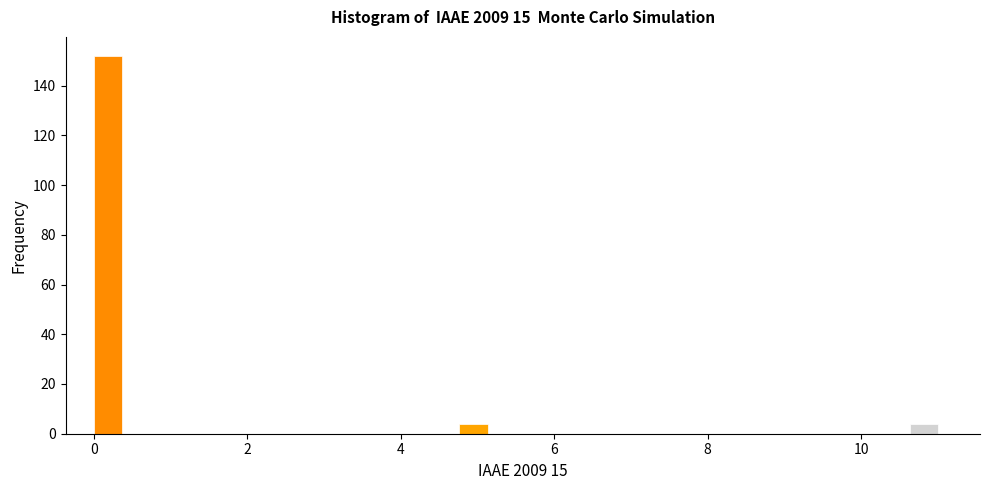

Read against the x-axis, roughly where is the centre of the tallest bar?

0.2